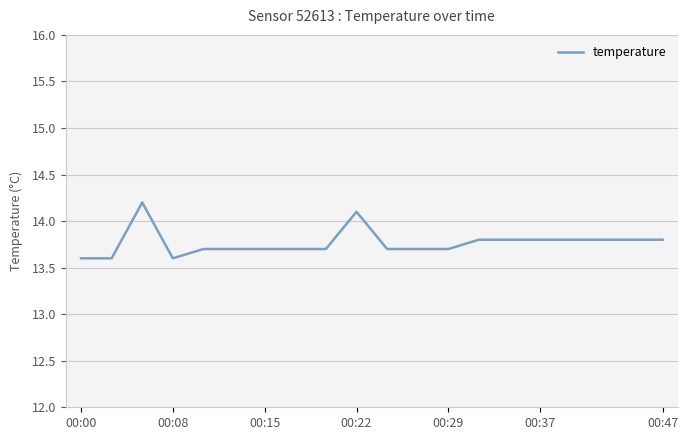

How many lines are shown in the chart?

1